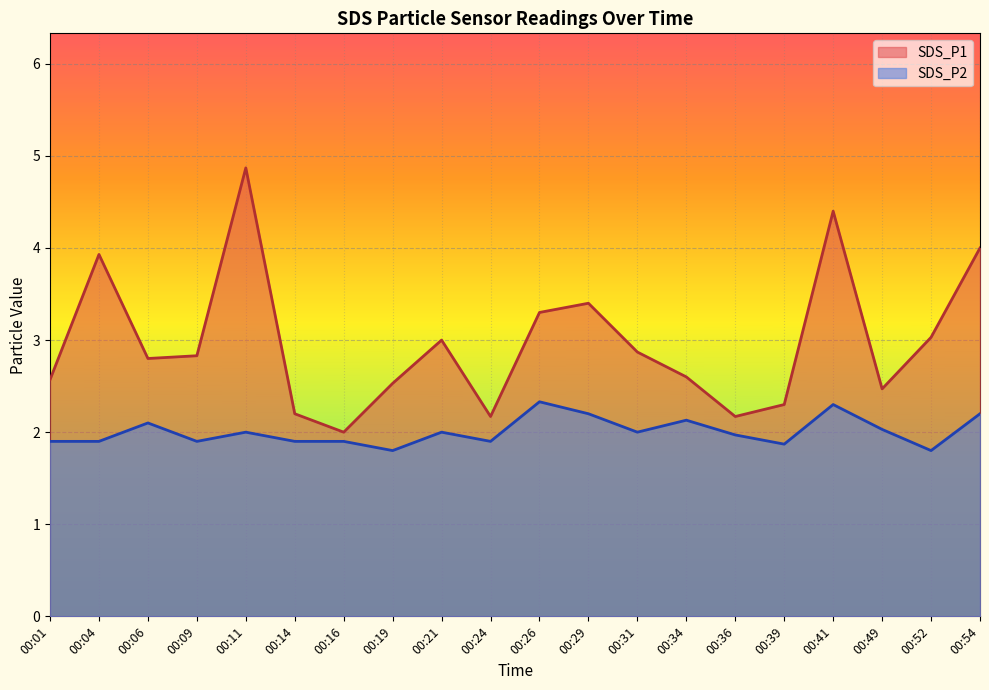

What is the difference between the SDS_P1 values at 00:14 and 00:31?

0.7